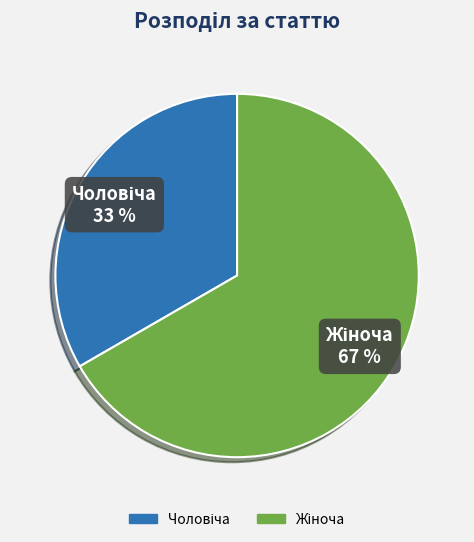

Does any single category account for the majority?

Yes